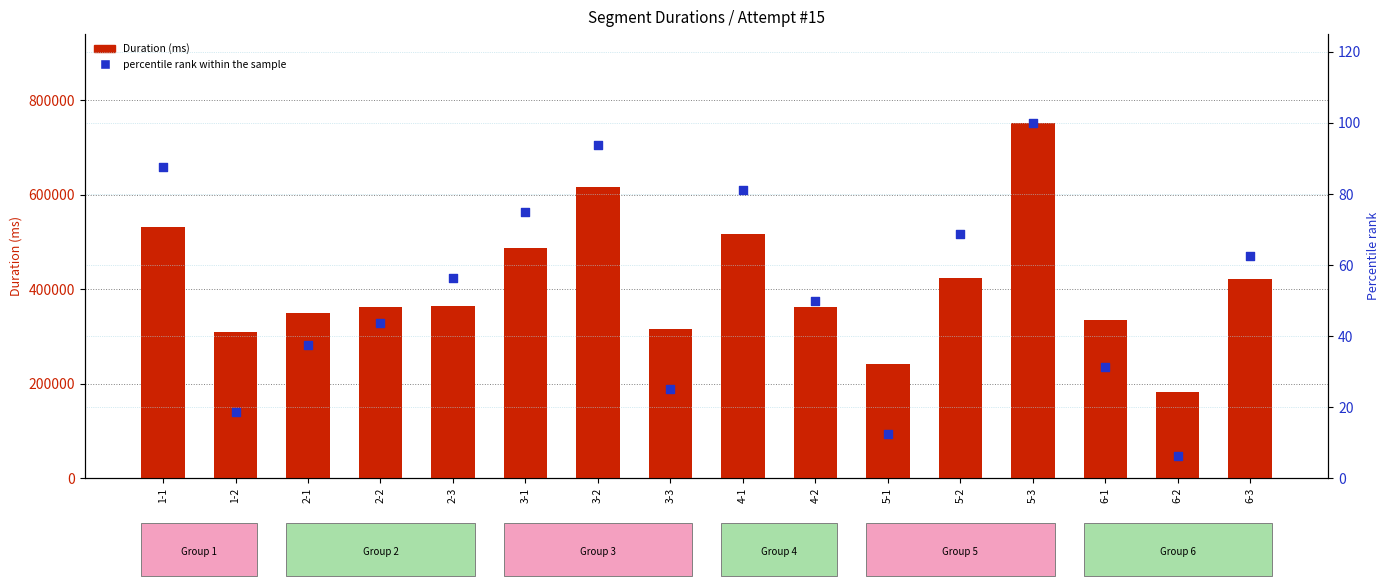

At how many categories does at least one series exceed 353869?

10